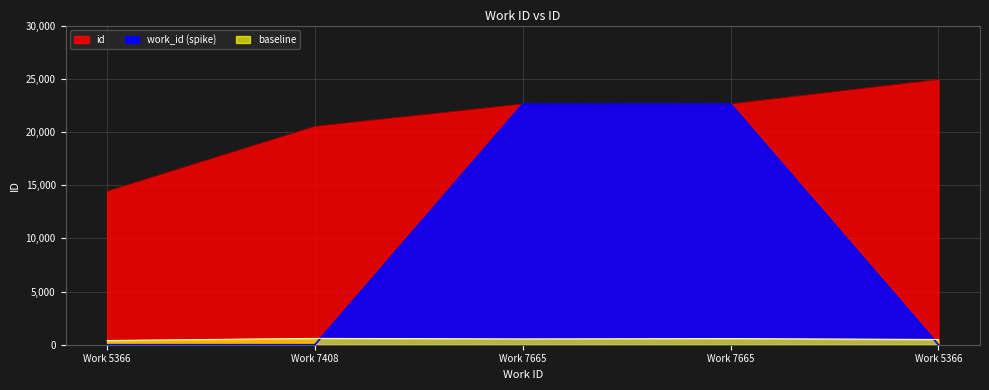

Approximately how many times larger is the value at Work 5366 compared to Work 7665?

0.6